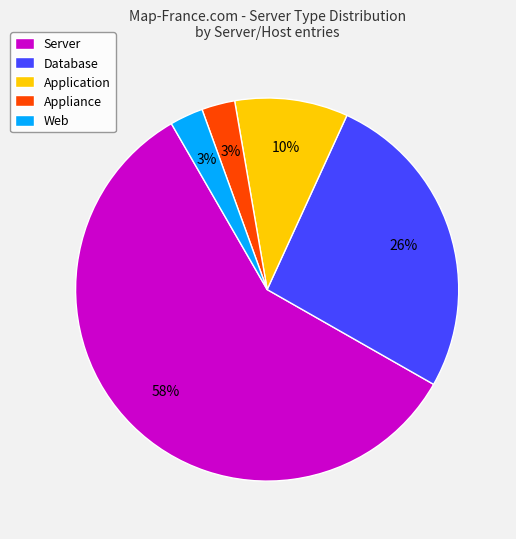

Is it true that Server is 58% of the pie?

True